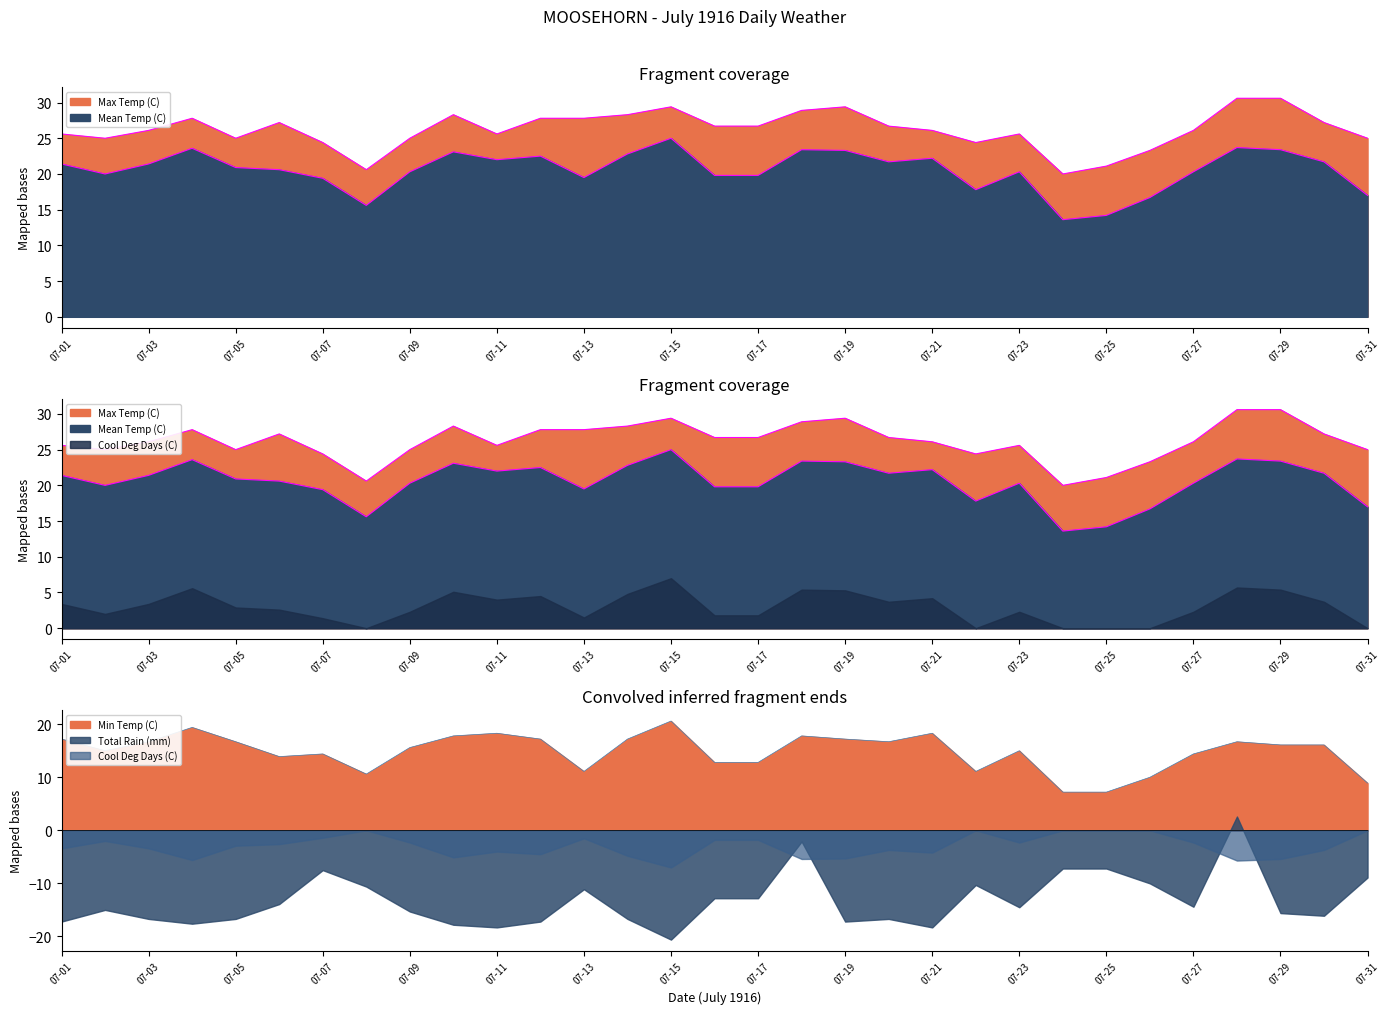

What is the difference between the highest and lowest values at 07-24?

12.8